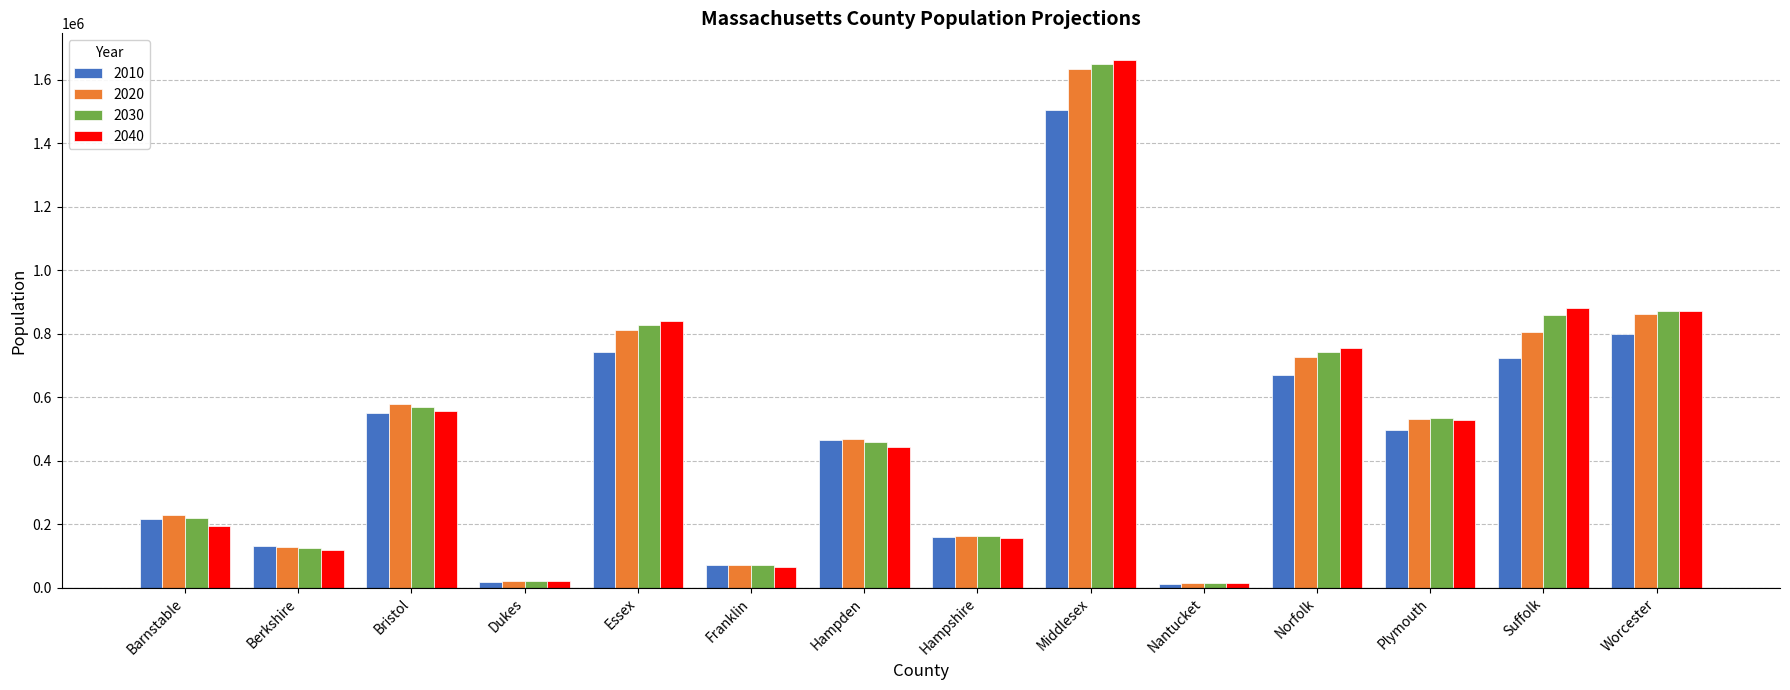

What is the sum of all 2020 values?

7039146